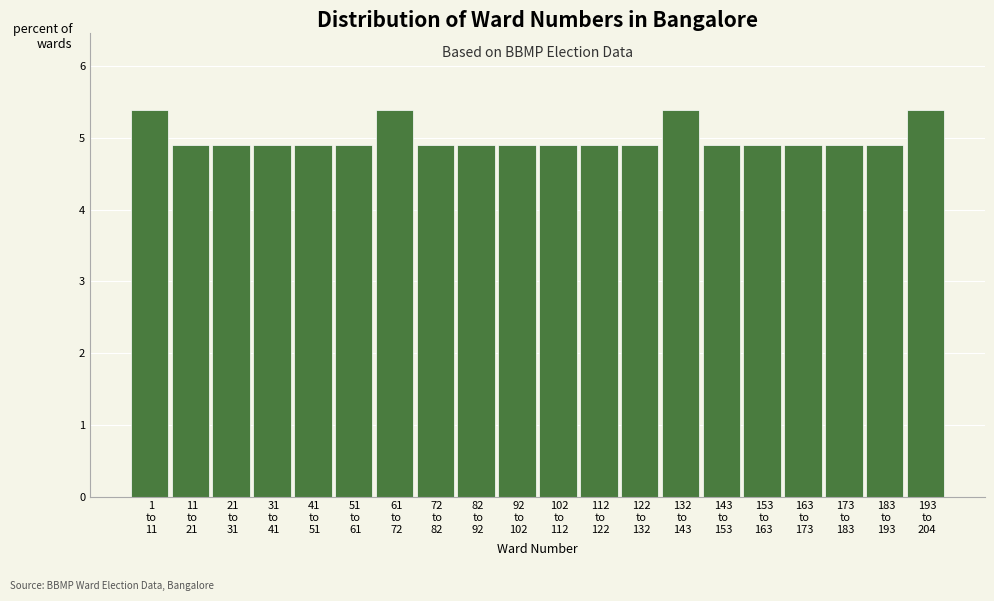

Reading right to left, list all the values displayed in this chart.

5.4	4.9	4.9	4.9	4.9	4.9	5.4	4.9	4.9	4.9	4.9	4.9	4.9	5.4	4.9	4.9	4.9	4.9	4.9	5.4